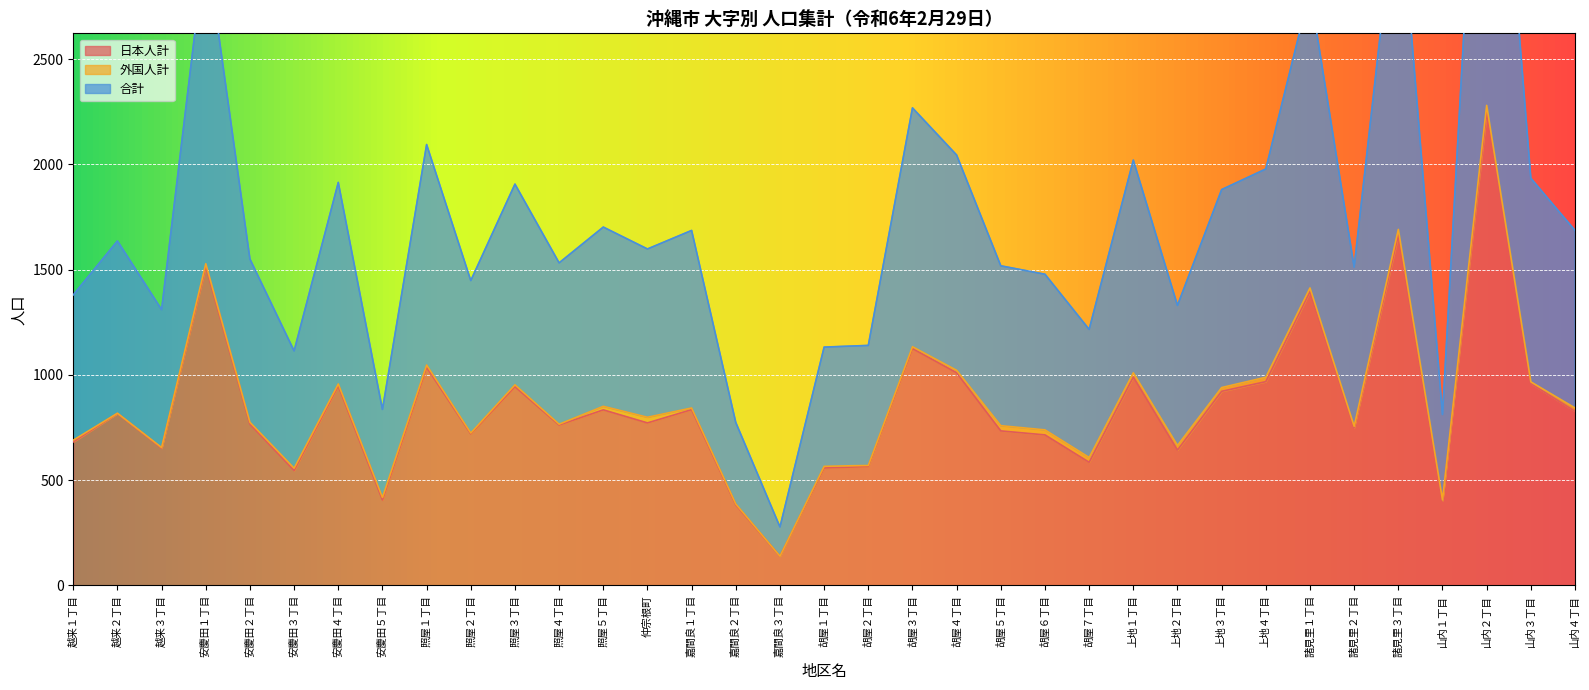

At which label does 日本人計 reach its peak?

山内２丁目